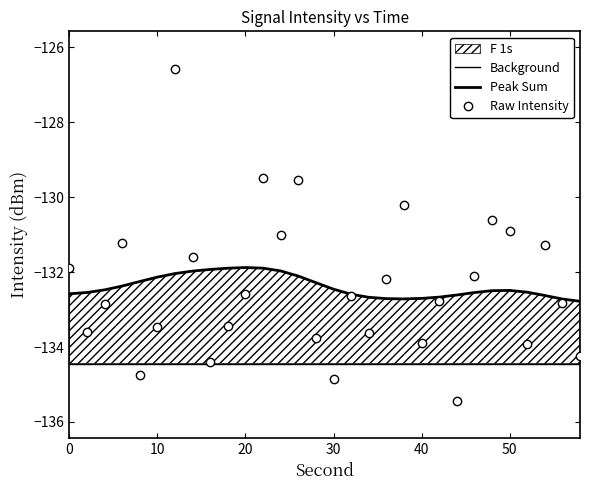

True or false: Raw Intensity has more than 0 points higher than both neighbors.

True